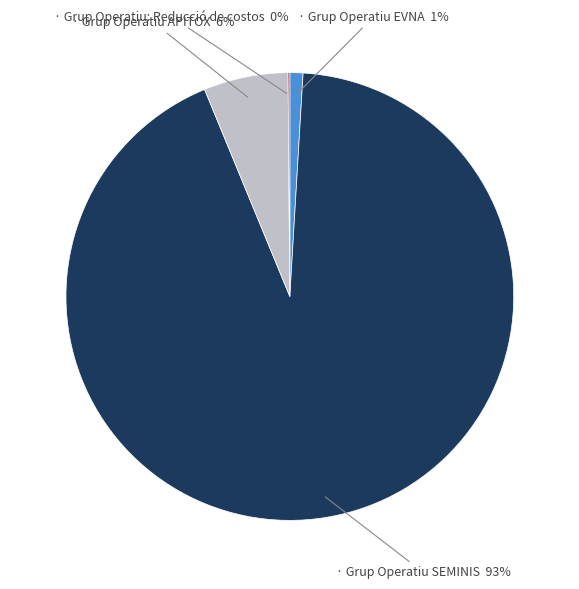

To the nearest percent, what is the average slice percentage?

25%